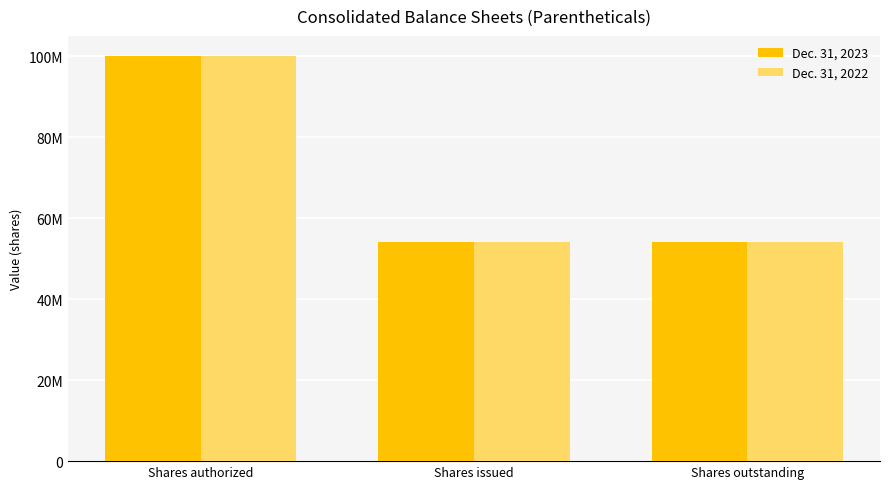

The Dec. 31, 2023 series shows 100000000 at Shares authorized. True or false?

True